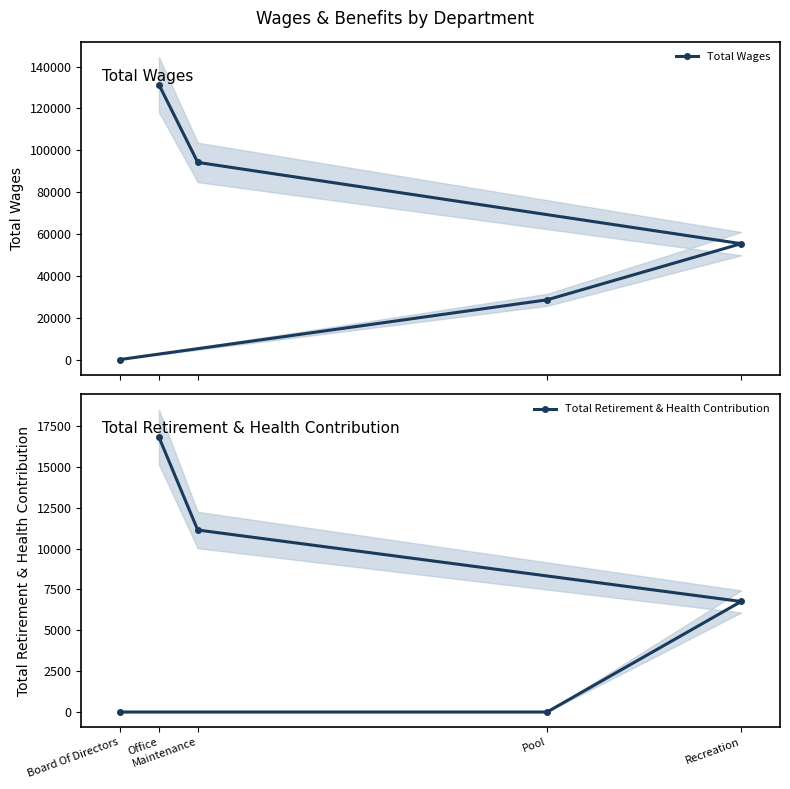

List the series in order of their overall mean, lowest first.

Total Retirement & Health Contribution, Total Wages